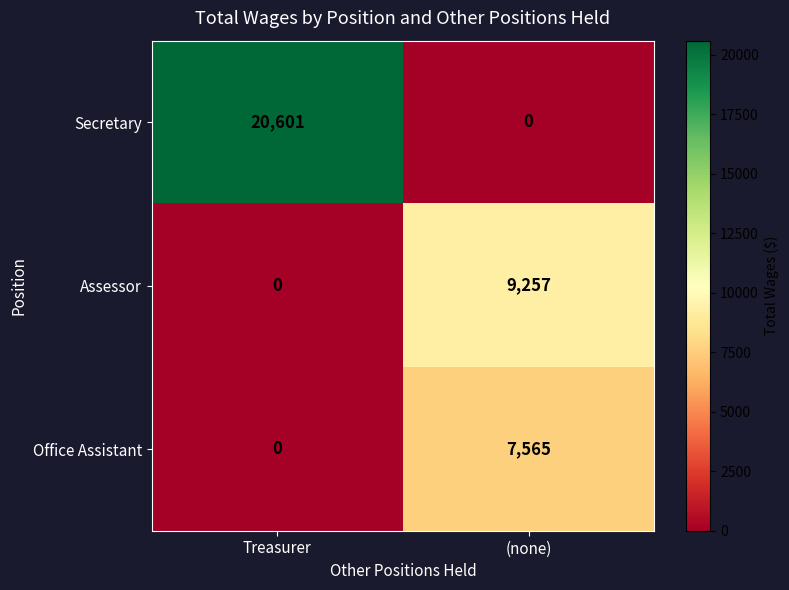

True or false: Office Assistant has a value of 7565 at (none).

True